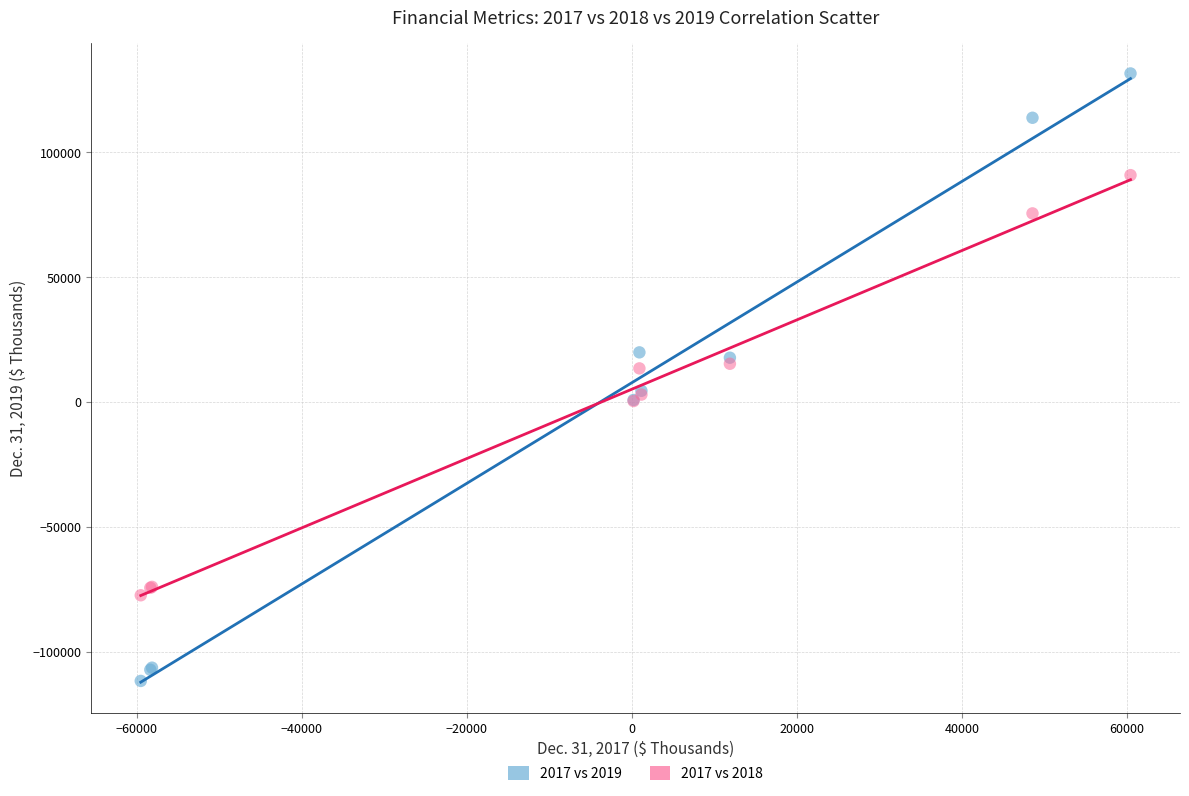

What is the X range (max minus min) for the scatter plot?

119881